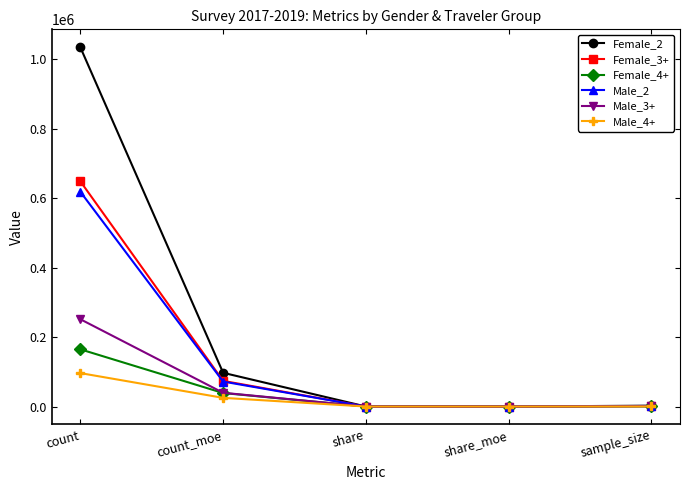

Which category has the highest value across all series?

count